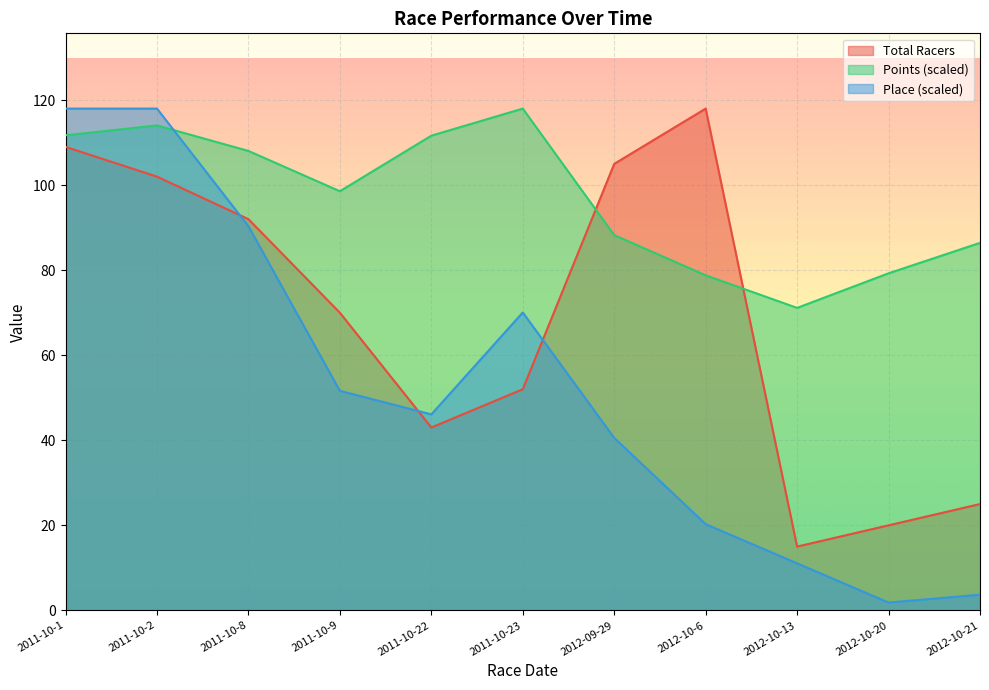

How many lines are shown in the chart?

3